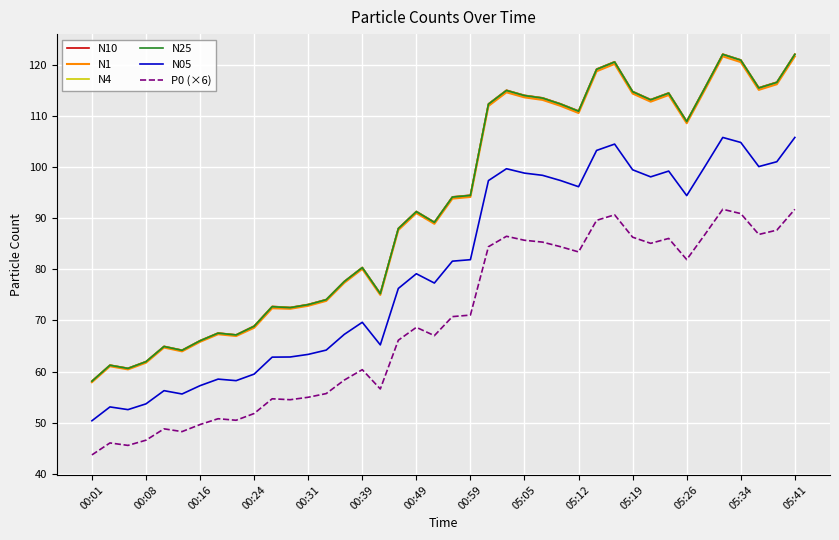

What are all the series names shown in the legend?

N10, N1, N4, N25, N05, P0 (×6)